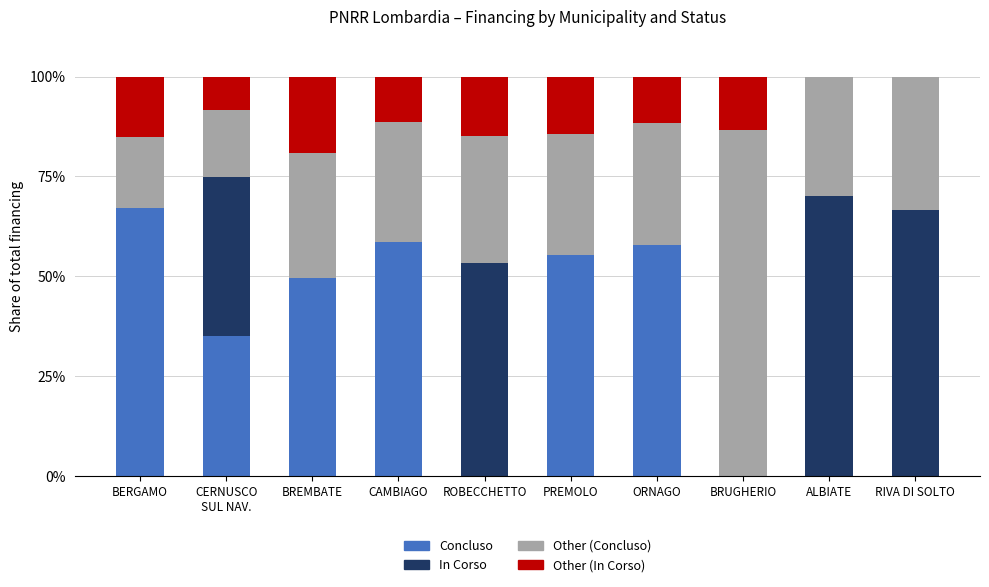

What is the total value across all series at CAMBIAGO?

100.0